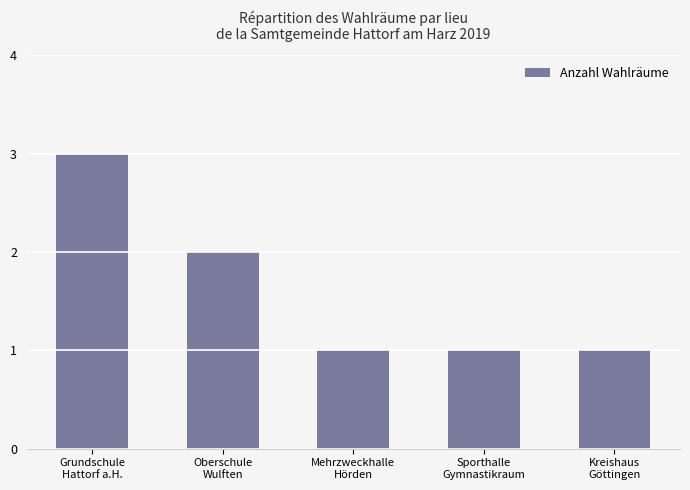

What is the value of the 5th bar from the left?

1